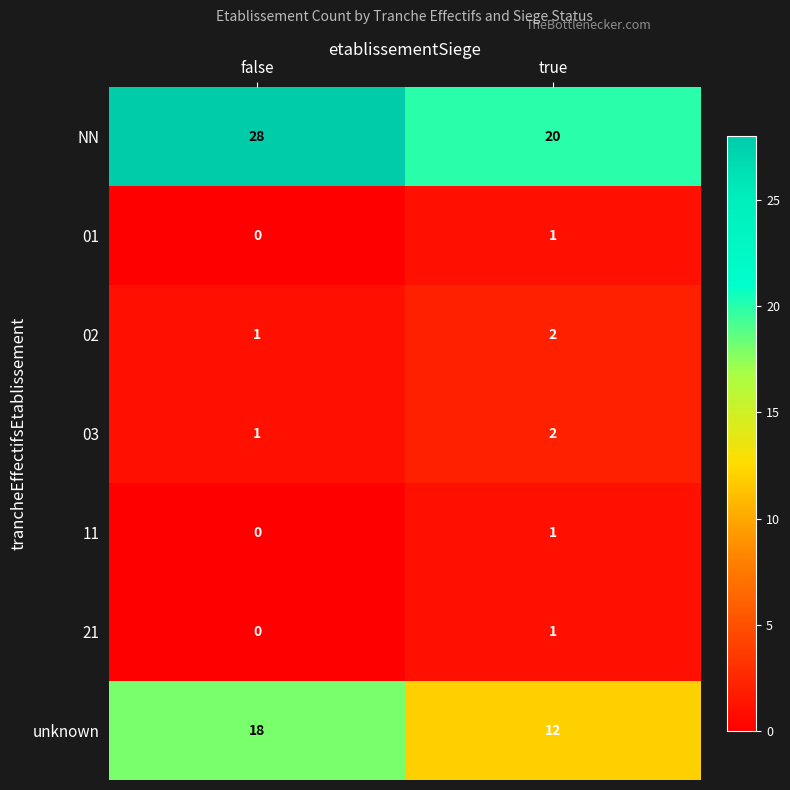

Reading left to right, transcribe all the data shown in this chart.

NN: false=28	true=20
01: false=0	true=1
02: false=1	true=2
03: false=1	true=2
11: false=0	true=1
21: false=0	true=1
unknown: false=18	true=12